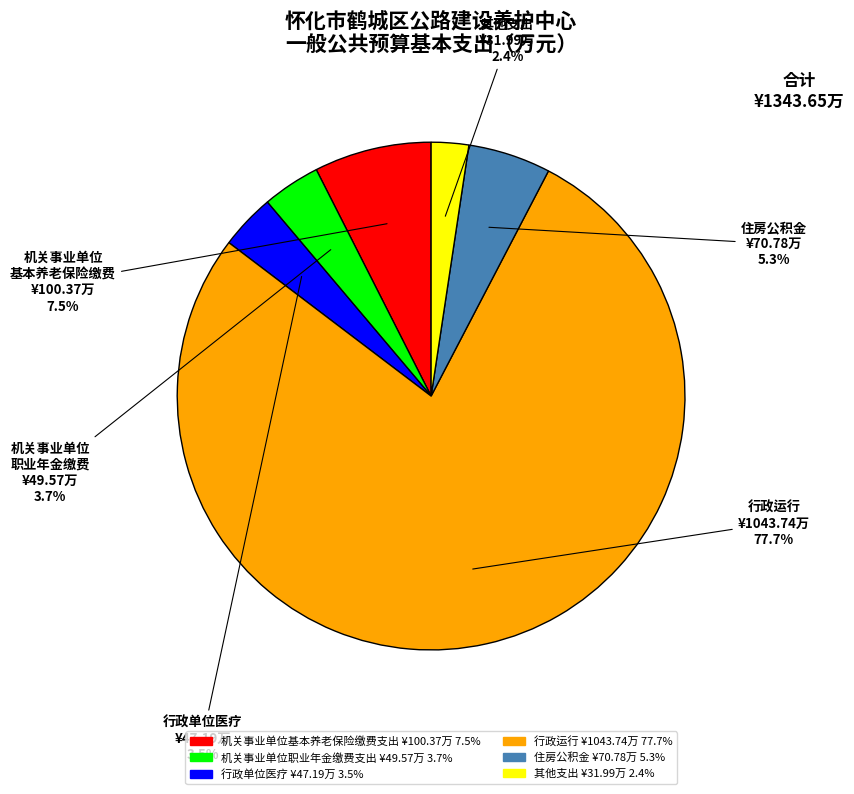

Count the number of slices in the pie.

6